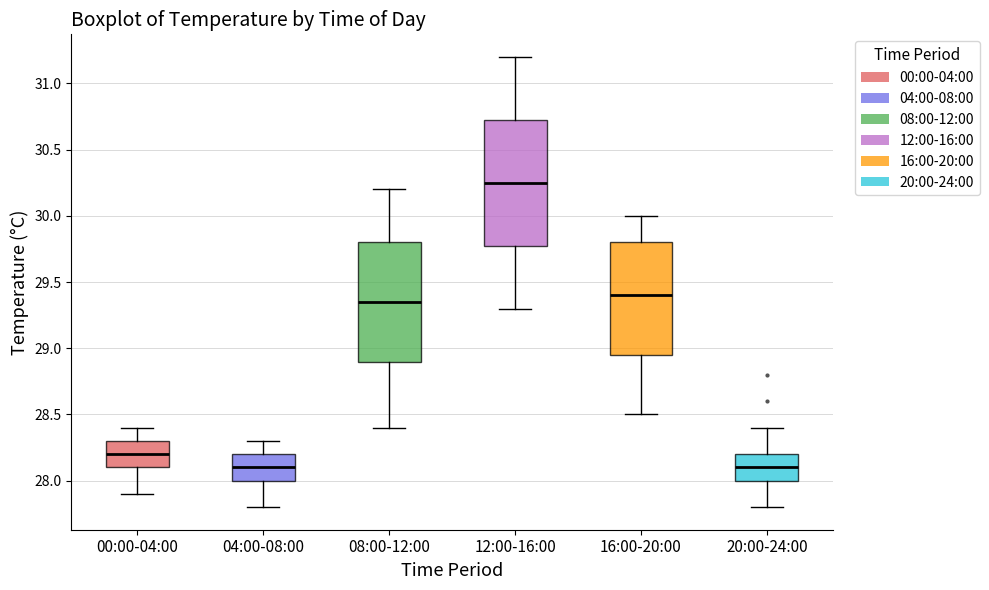

Where is the upper edge of the box for 16:00-20:00 on the y-axis? The values are not printed on the chart, so give them approximately, as read against the axis.

29.80